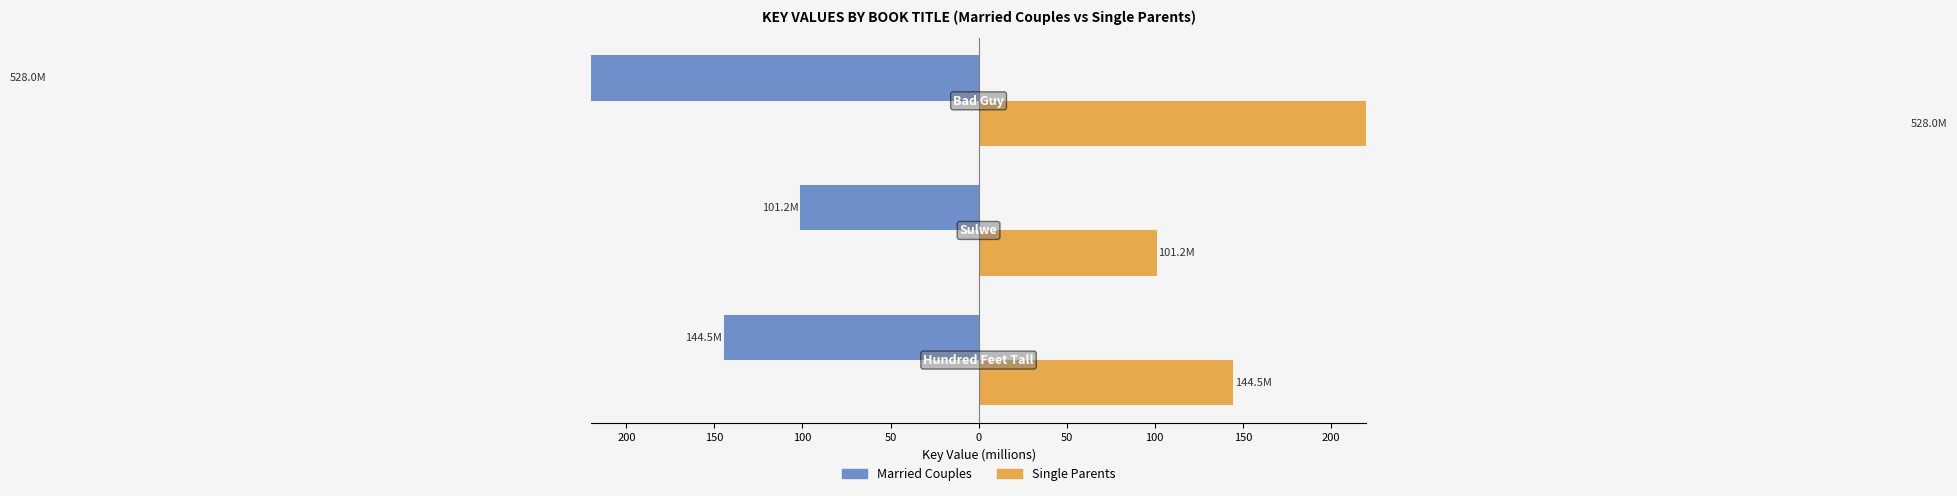

What is the difference between the highest and lowest values at 150?

1056.1